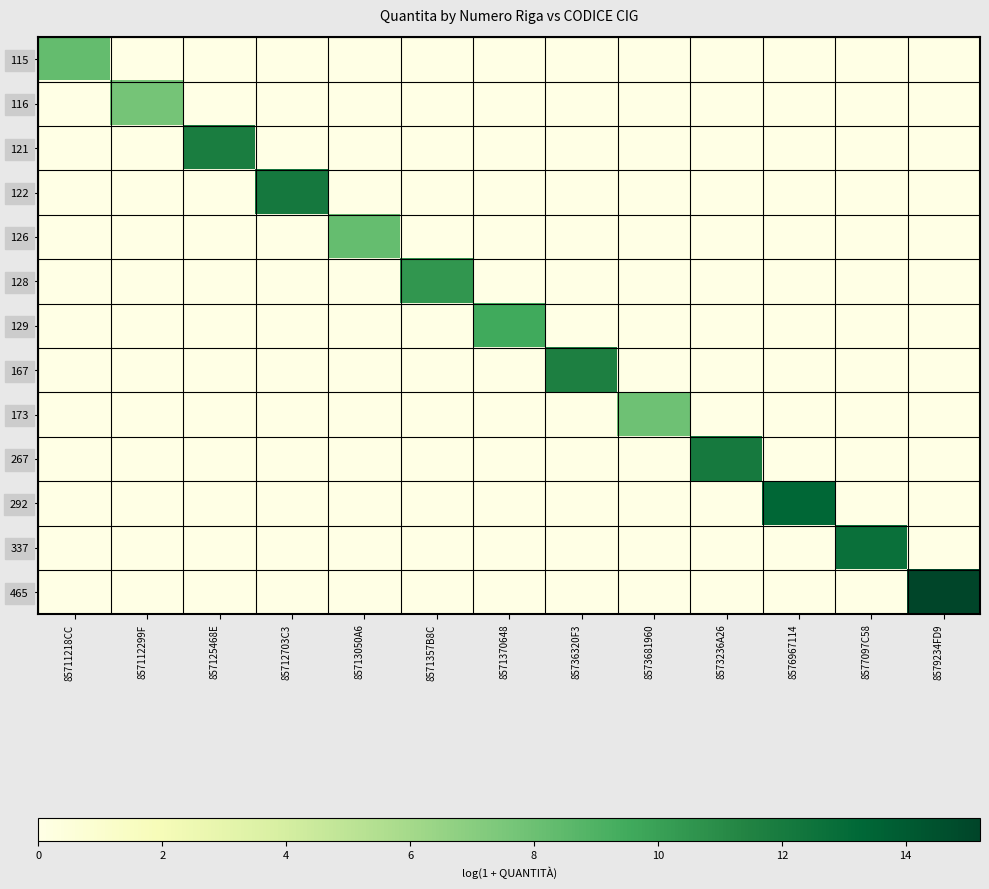

Reading right to left, extract all data points from this chart.

115: 8579234FD9=0.0	8577097C58=0.0	8576967114=0.0	8573236A26=0.0	8573681960=0.0	85736320F3=0.0	8571370648=0.0	8571357B8C=0.0	85713050A6=0.0	85712703C3=0.0	857125468E=0.0	857112299F=0.0	85711218CC=8.3
116: 8579234FD9=0.0	8577097C58=0.0	8576967114=0.0	8573236A26=0.0	8573681960=0.0	85736320F3=0.0	8571370648=0.0	8571357B8C=0.0	85713050A6=0.0	85712703C3=0.0	857125468E=0.0	857112299F=7.7	85711218CC=0.0
121: 8579234FD9=0.0	8577097C58=0.0	8576967114=0.0	8573236A26=0.0	8573681960=0.0	85736320F3=0.0	8571370648=0.0	8571357B8C=0.0	85713050A6=0.0	85712703C3=0.0	857125468E=11.8	857112299F=0.0	85711218CC=0.0
122: 8579234FD9=0.0	8577097C58=0.0	8576967114=0.0	8573236A26=0.0	8573681960=0.0	85736320F3=0.0	8571370648=0.0	8571357B8C=0.0	85713050A6=0.0	85712703C3=12.2	857125468E=0.0	857112299F=0.0	85711218CC=0.0
126: 8579234FD9=0.0	8577097C58=0.0	8576967114=0.0	8573236A26=0.0	8573681960=0.0	85736320F3=0.0	8571370648=0.0	8571357B8C=0.0	85713050A6=8.2	85712703C3=0.0	857125468E=0.0	857112299F=0.0	85711218CC=0.0
128: 8579234FD9=0.0	8577097C58=0.0	8576967114=0.0	8573236A26=0.0	8573681960=0.0	85736320F3=0.0	8571370648=0.0	8571357B8C=10.5	85713050A6=0.0	85712703C3=0.0	857125468E=0.0	857112299F=0.0	85711218CC=0.0
129: 8579234FD9=0.0	8577097C58=0.0	8576967114=0.0	8573236A26=0.0	8573681960=0.0	85736320F3=0.0	8571370648=9.5	8571357B8C=0.0	85713050A6=0.0	85712703C3=0.0	857125468E=0.0	857112299F=0.0	85711218CC=0.0
167: 8579234FD9=0.0	8577097C58=0.0	8576967114=0.0	8573236A26=0.0	8573681960=0.0	85736320F3=11.7	8571370648=0.0	8571357B8C=0.0	85713050A6=0.0	85712703C3=0.0	857125468E=0.0	857112299F=0.0	85711218CC=0.0
173: 8579234FD9=0.0	8577097C58=0.0	8576967114=0.0	8573236A26=0.0	8573681960=7.9	85736320F3=0.0	8571370648=0.0	8571357B8C=0.0	85713050A6=0.0	85712703C3=0.0	857125468E=0.0	857112299F=0.0	85711218CC=0.0
267: 8579234FD9=0.0	8577097C58=0.0	8576967114=0.0	8573236A26=12.1	8573681960=0.0	85736320F3=0.0	8571370648=0.0	8571357B8C=0.0	85713050A6=0.0	85712703C3=0.0	857125468E=0.0	857112299F=0.0	85711218CC=0.0
292: 8579234FD9=0.0	8577097C58=0.0	8576967114=13.3	8573236A26=0.0	8573681960=0.0	85736320F3=0.0	8571370648=0.0	8571357B8C=0.0	85713050A6=0.0	85712703C3=0.0	857125468E=0.0	857112299F=0.0	85711218CC=0.0
337: 8579234FD9=0.0	8577097C58=12.7	8576967114=0.0	8573236A26=0.0	8573681960=0.0	85736320F3=0.0	8571370648=0.0	8571357B8C=0.0	85713050A6=0.0	85712703C3=0.0	857125468E=0.0	857112299F=0.0	85711218CC=0.0
465: 8579234FD9=15.2	8577097C58=0.0	8576967114=0.0	8573236A26=0.0	8573681960=0.0	85736320F3=0.0	8571370648=0.0	8571357B8C=0.0	85713050A6=0.0	85712703C3=0.0	857125468E=0.0	857112299F=0.0	85711218CC=0.0